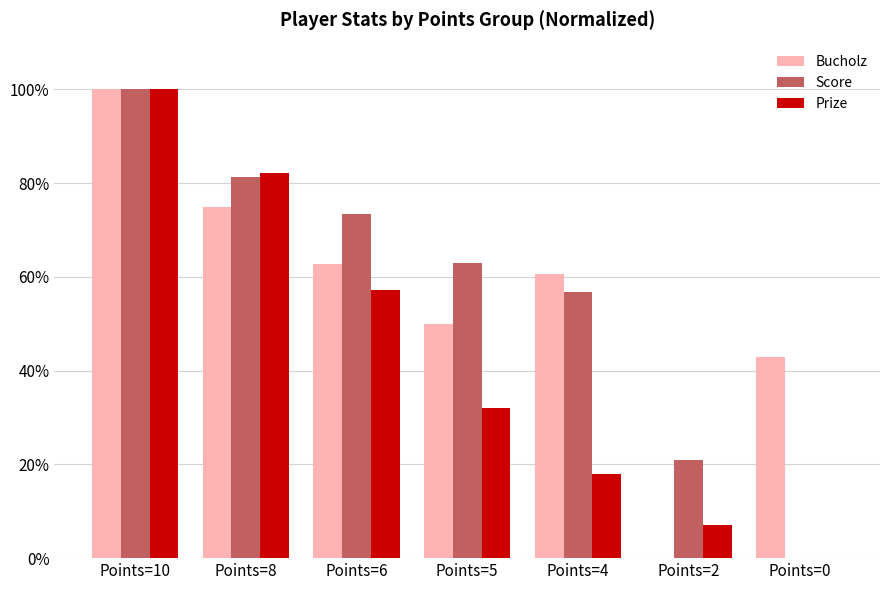

What is the average value of the Prize series?

42.3